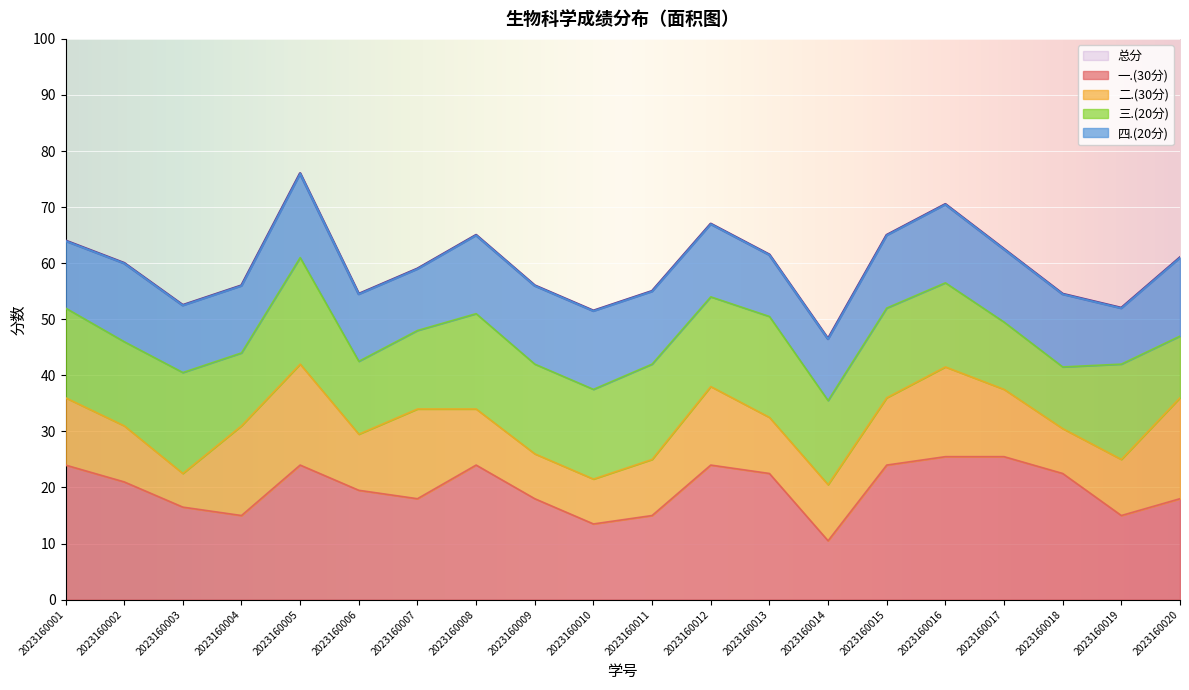

True or false: 二.(30分) has a value of 21.2 at 2023160012.

False